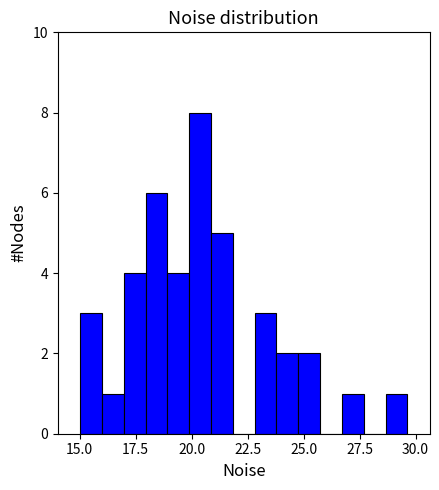

Around what value on the x-axis is the tallest bar? Give the approximate position of its centre, as read against the axis.

20.5